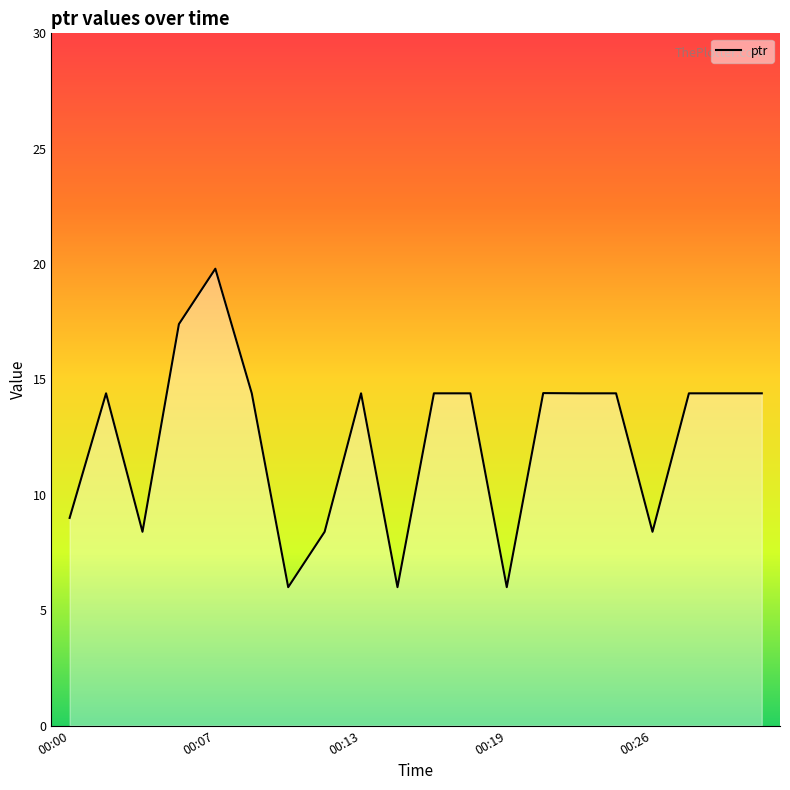

What is the smallest value displayed?

6.0